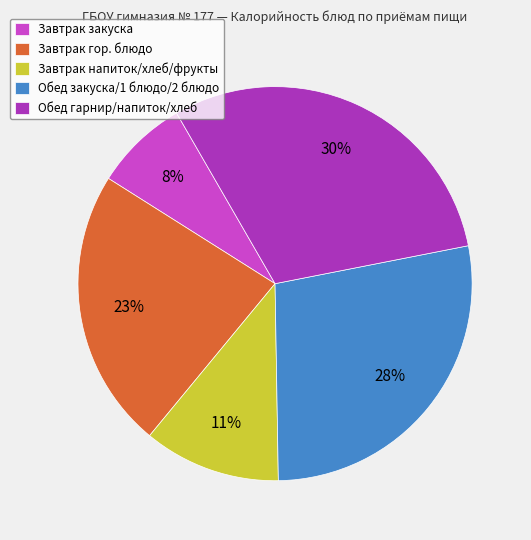

Combined, do Завтрак закуска and Завтрак напиток/хлеб/фрукты account for over 50%?

No